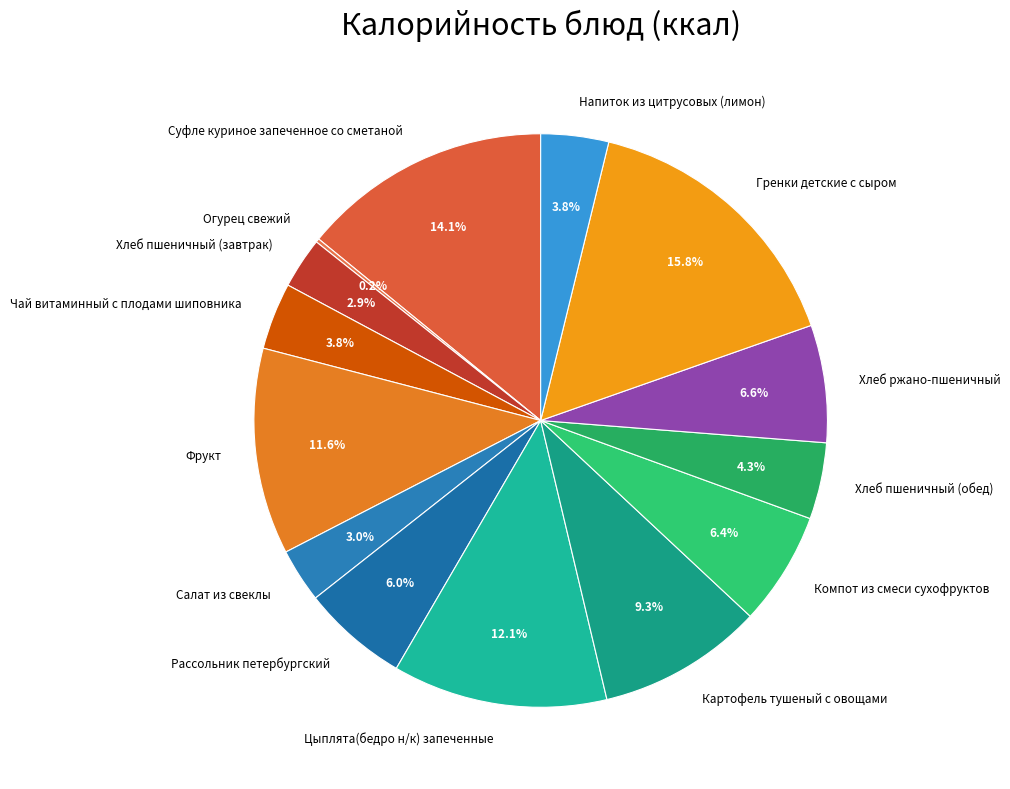

Is the sum of Цыплята(бедро н/к) запеченные and Гренки детские с сыром greater than half?

No